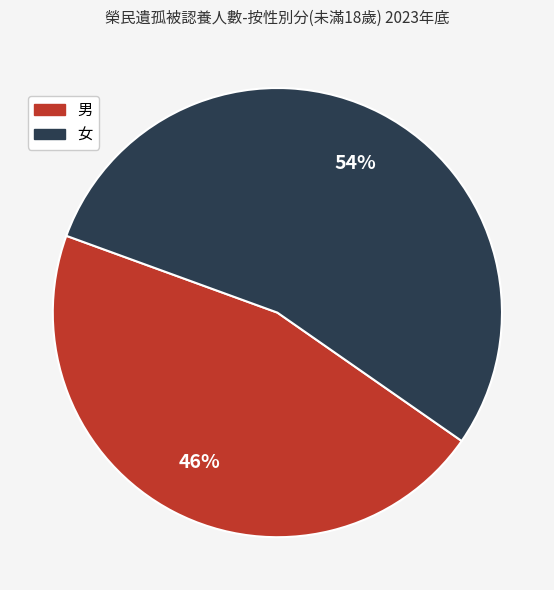

To the nearest percent, what is the combined percentage of 男 and 女?

100%